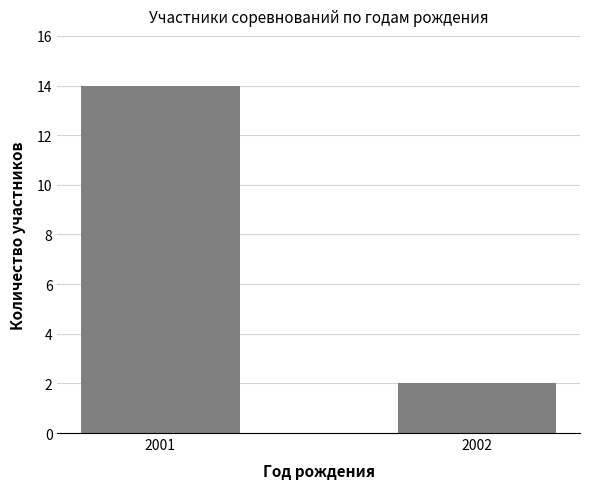

True or false: the data shows 14 at 2001.

True